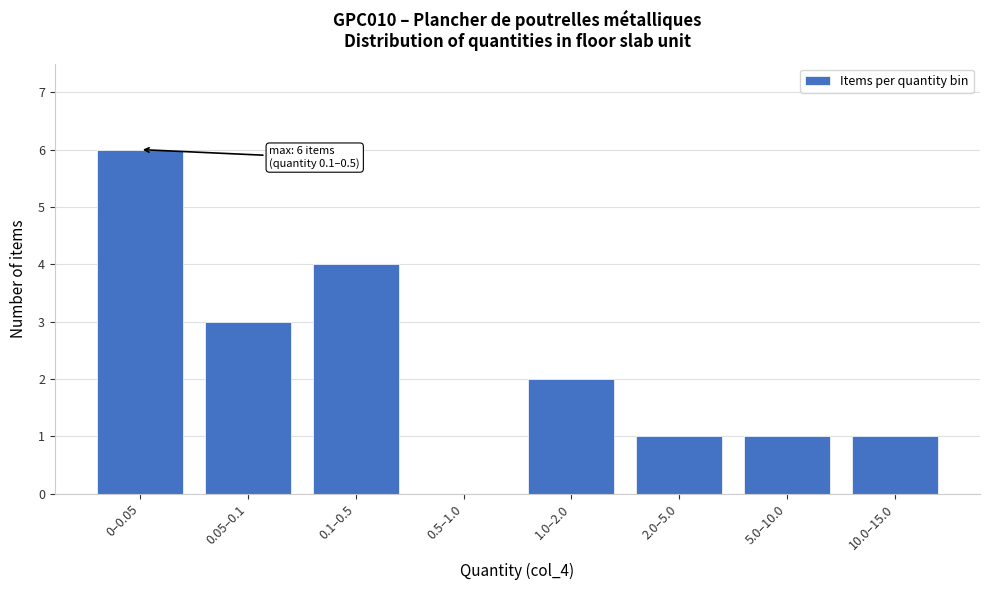

Reading right to left, extract all data points from this chart.

10.0–15.0=1	5.0–10.0=1	2.0–5.0=1	1.0–2.0=2	0.5–1.0=0	0.1–0.5=4	0.05–0.1=3	0–0.05=6